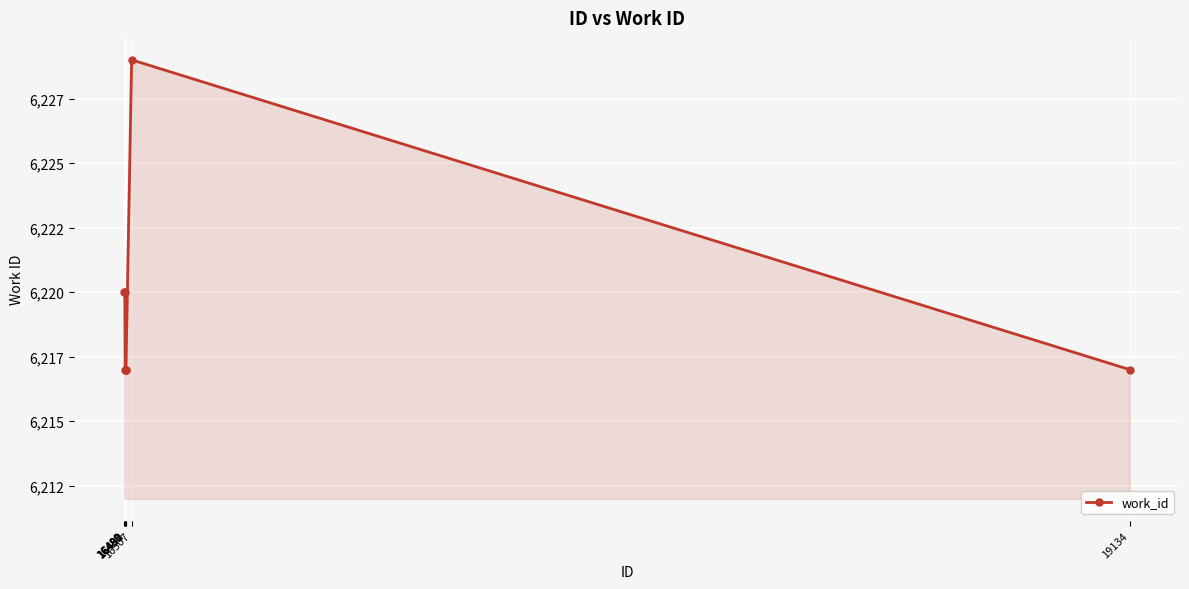

Rank the categories by value from lowest to highest.

16490, 16491, 16492, 19134, 16488, 16489, 16507